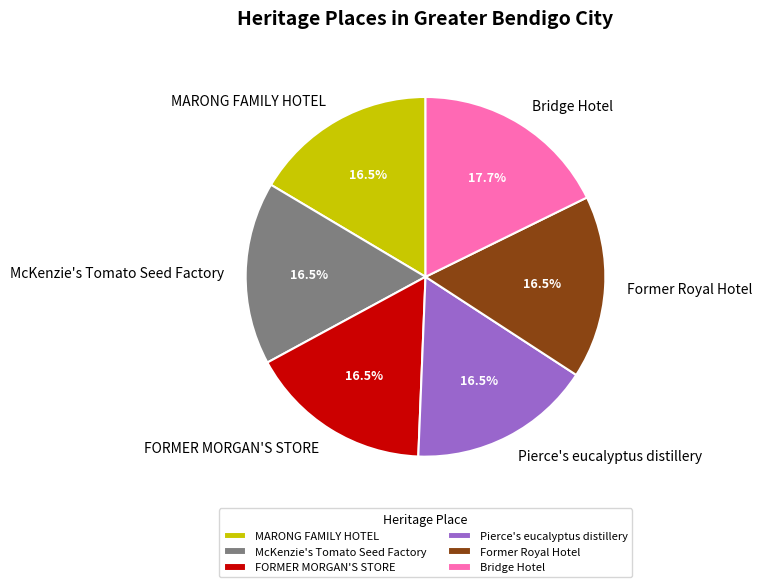

Approximately how many times larger is the value at MARONG FAMILY HOTEL compared to Former Royal Hotel?

1.0